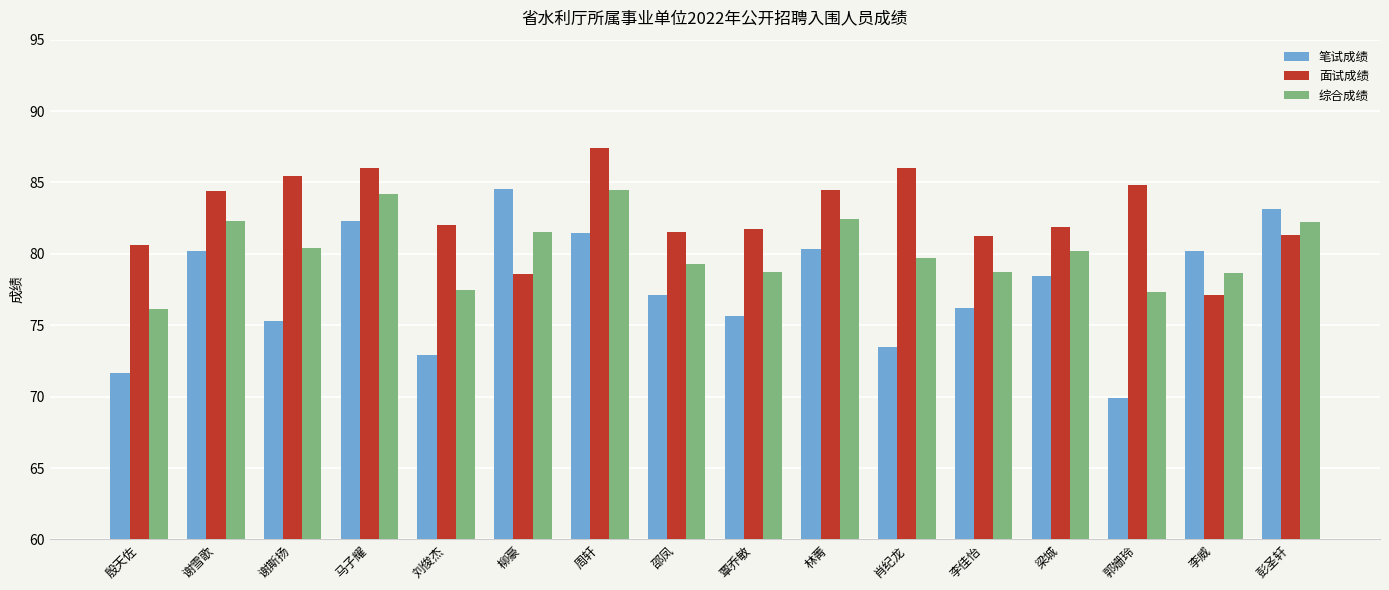

True or false: 笔试成绩 has a value of 80.2 at 谢雪歌.

True